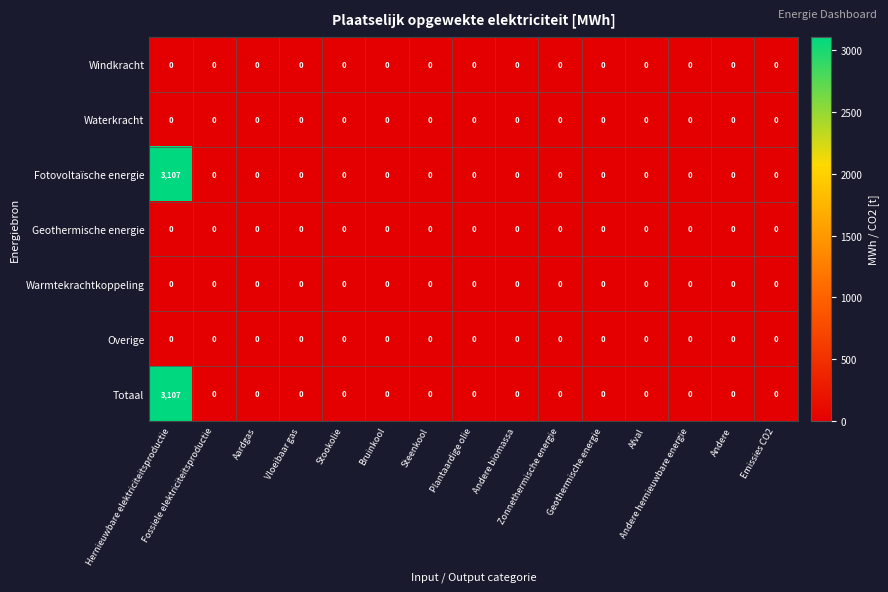

What is the difference between the maximum and second lowest values in the Fotovoltaïsche energie series?

3107